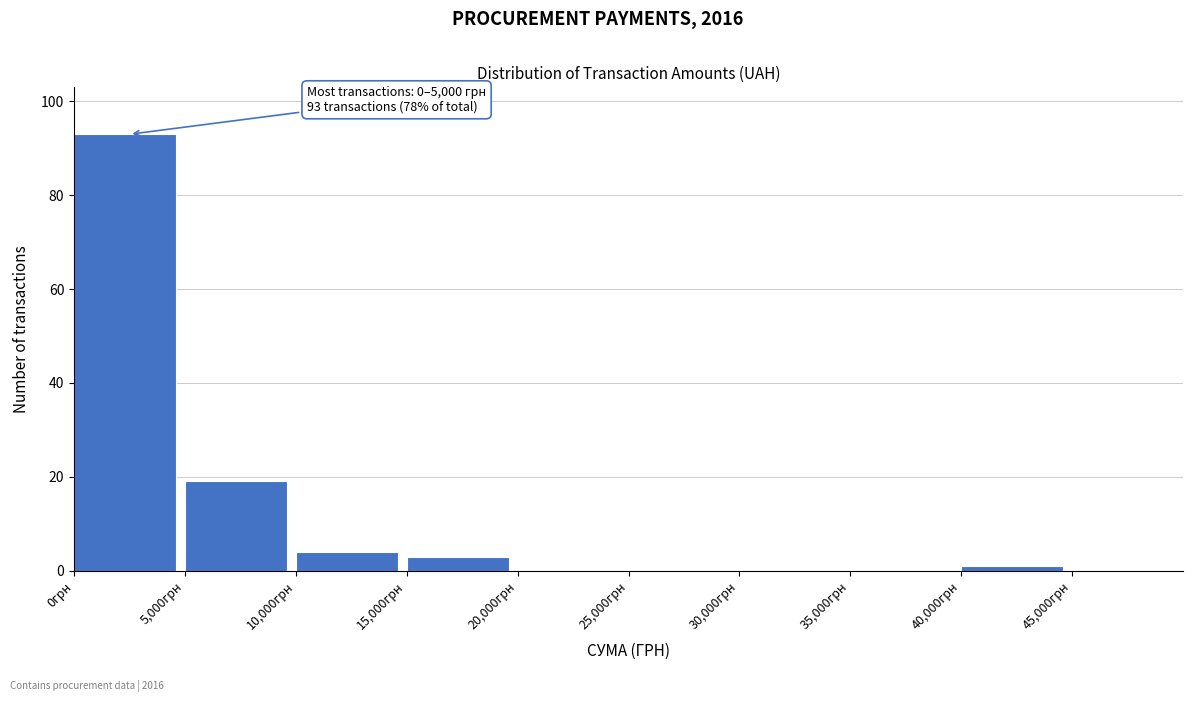

Over which range of the x-axis is the bar tallest?

0 to 5000